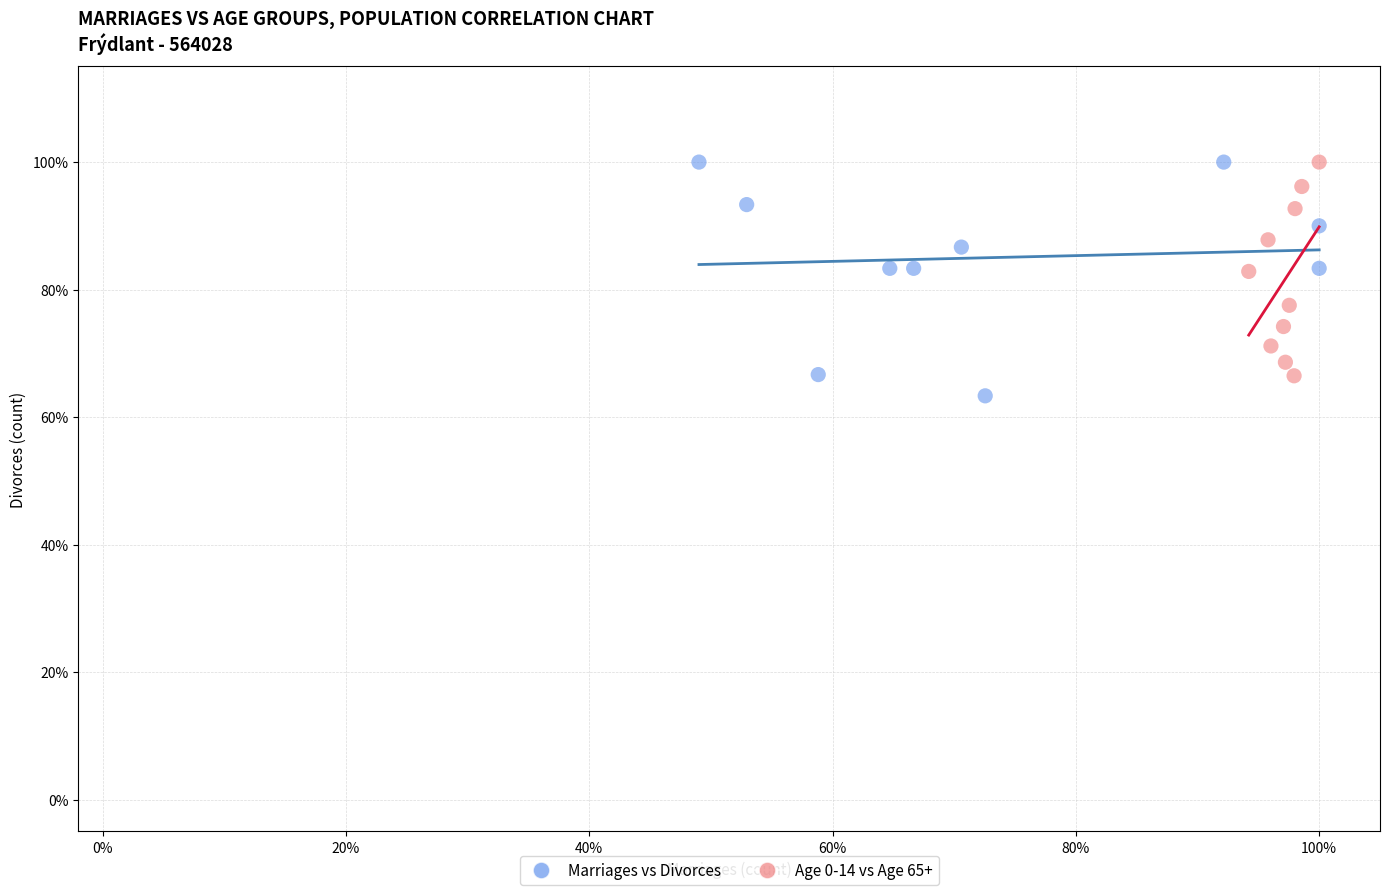

What are all the series names shown in the legend?

Marriages vs Divorces, Age 0-14 vs Age 65+